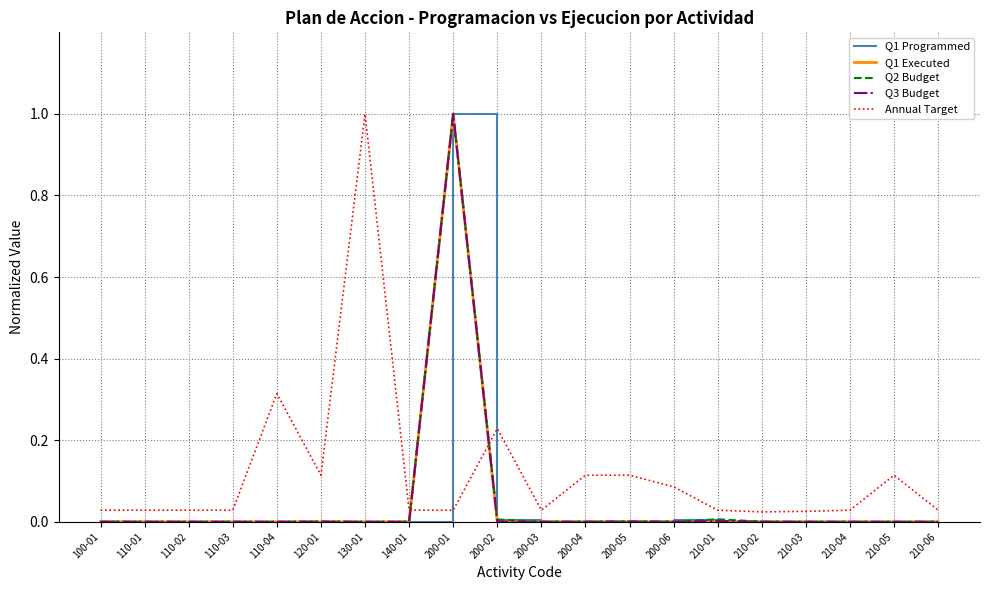

Is it true that Q1 Programmed equals 0.0 at 210-04?

True